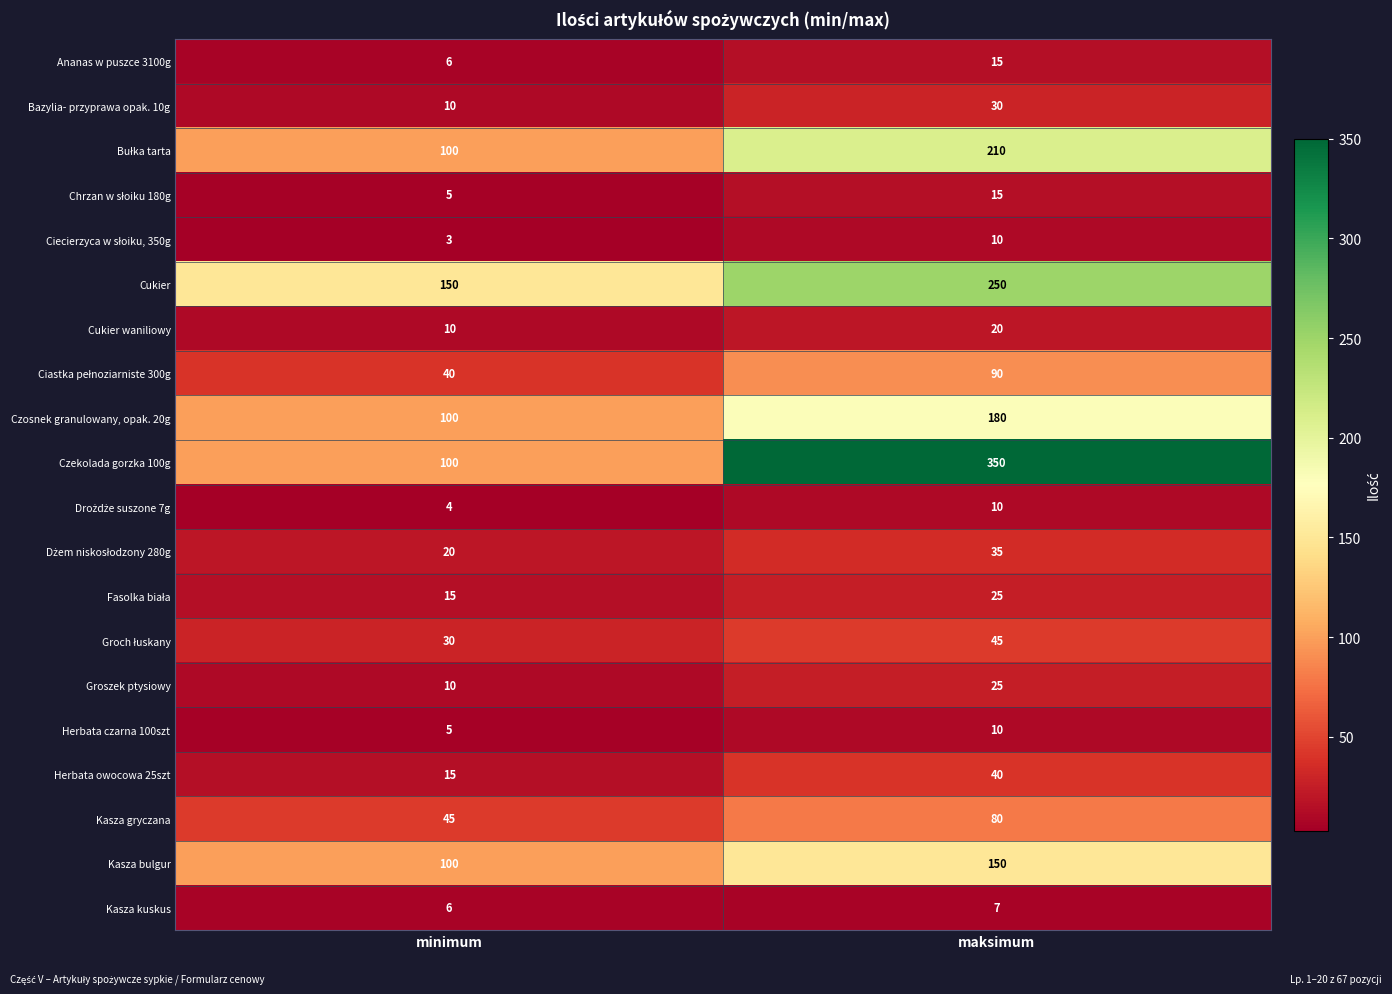

What value does the Bazylia- przyprawa opak. 10g series have at minimum, to the nearest 10?

10